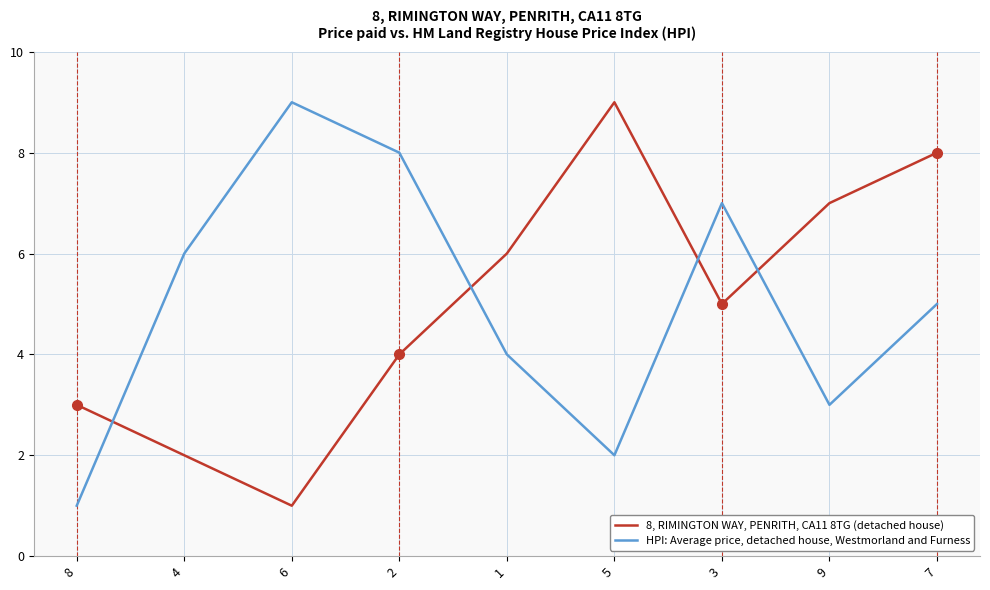

Where is 8, RIMINGTON WAY, PENRITH, CA11 8TG (detached house) nearest to the value 5?

3